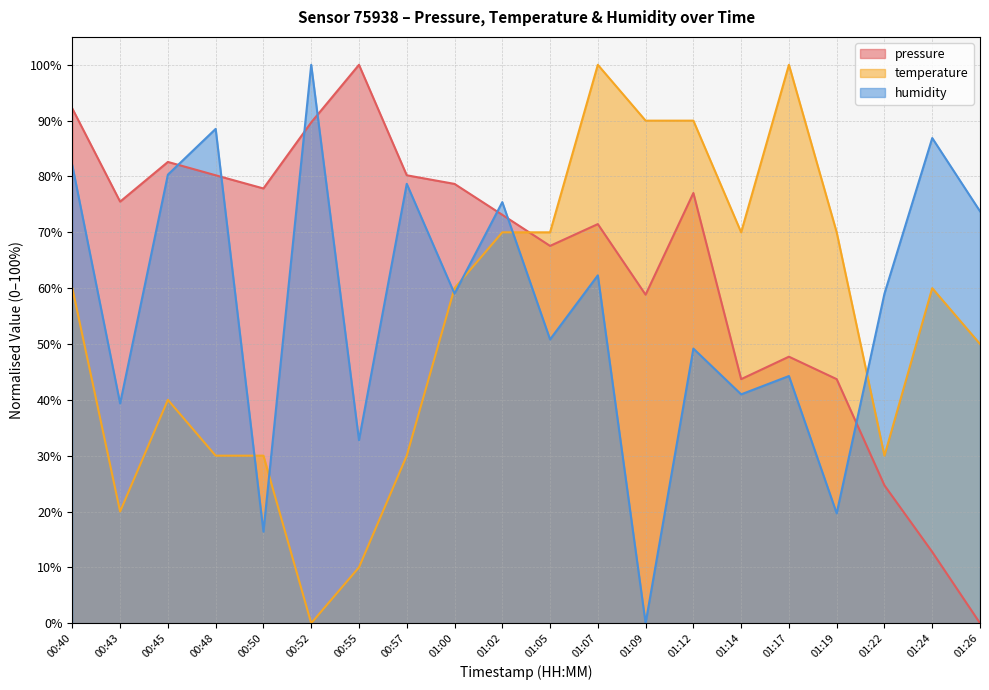

At which label is temperature closest to 50?

01:26